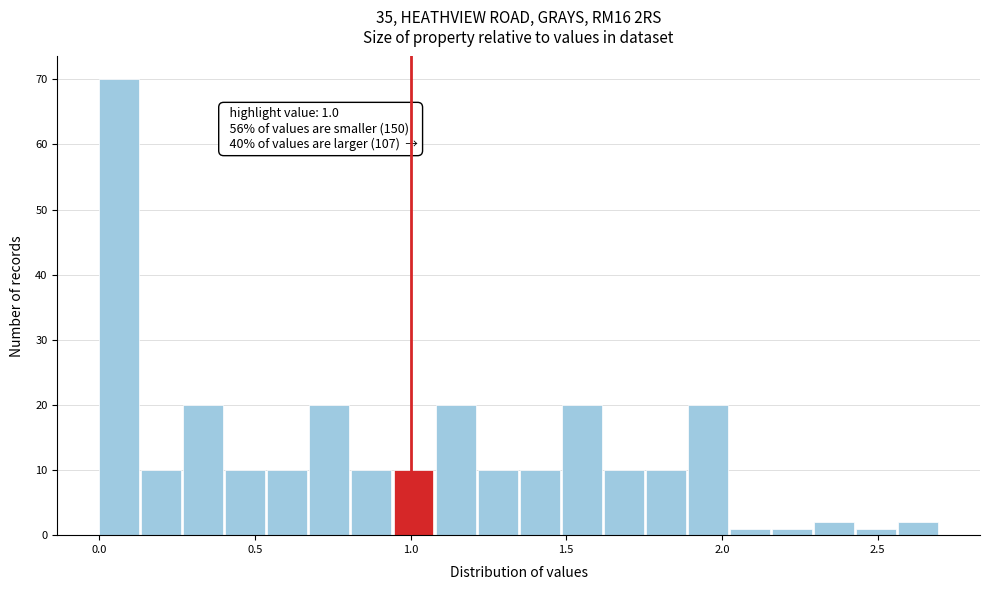

Around what value on the x-axis is the tallest bar? Give the approximate position of its centre, as read against the axis.

0.05